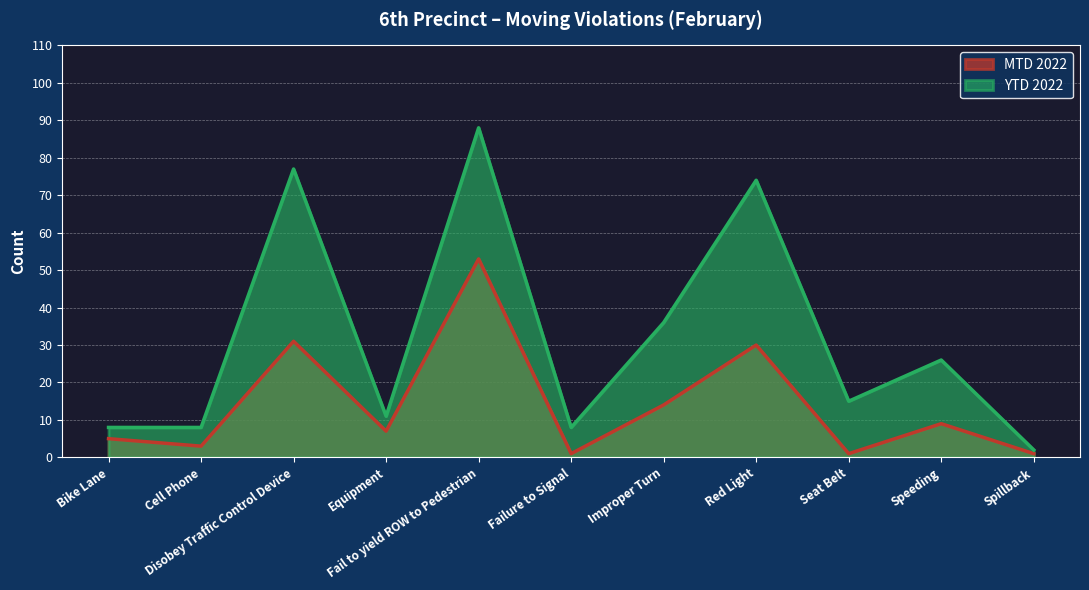

Is it true that YTD 2022 equals 27 at Seat Belt?

False